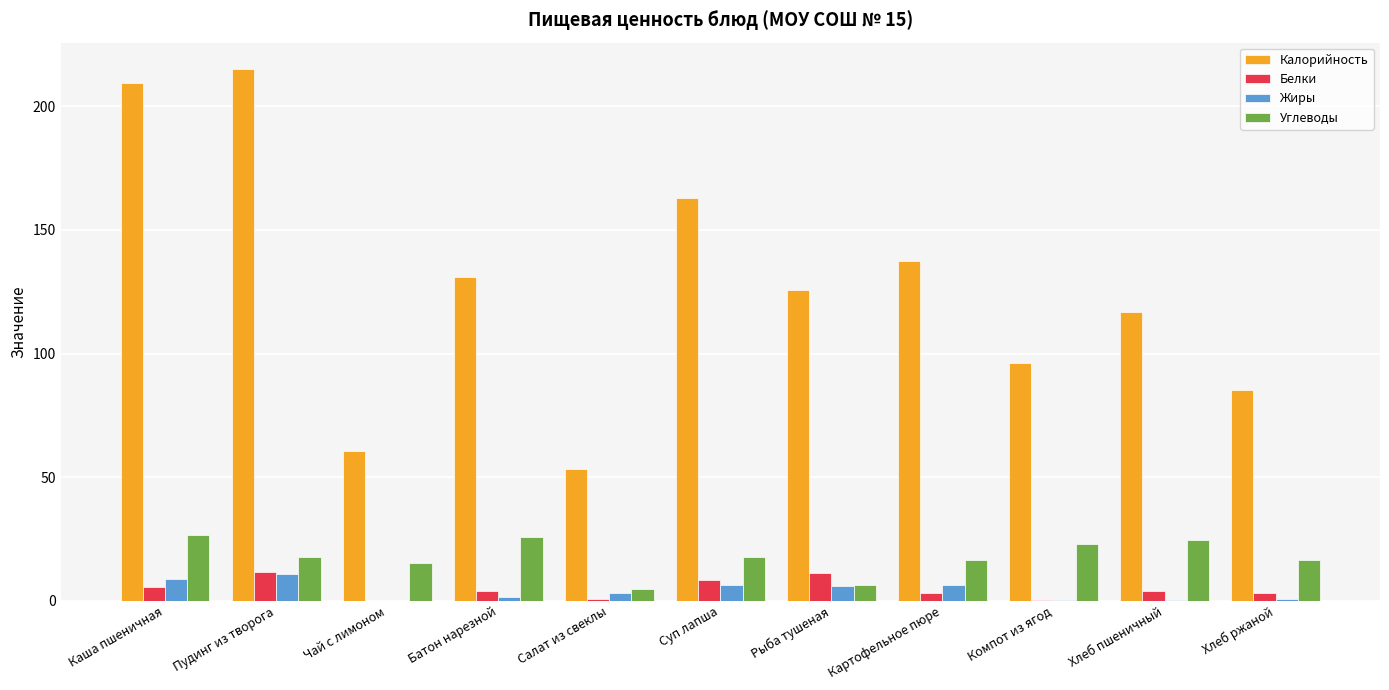

How many series are shown in this chart?

4